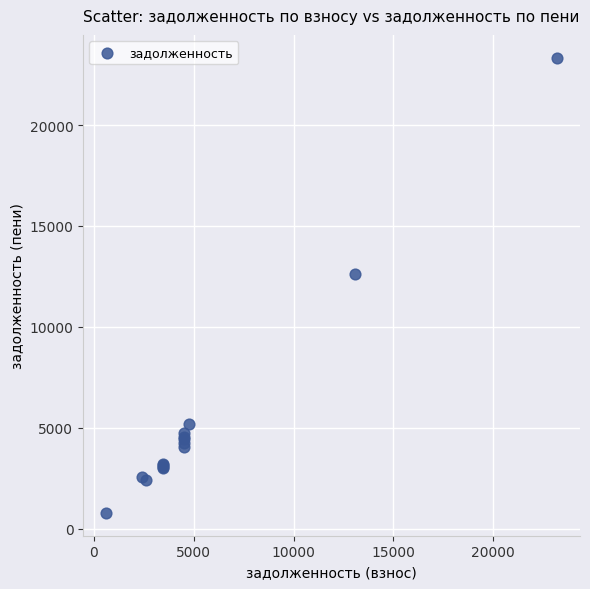

What Y value in the scatter plot is closest to 12059?

12623.1